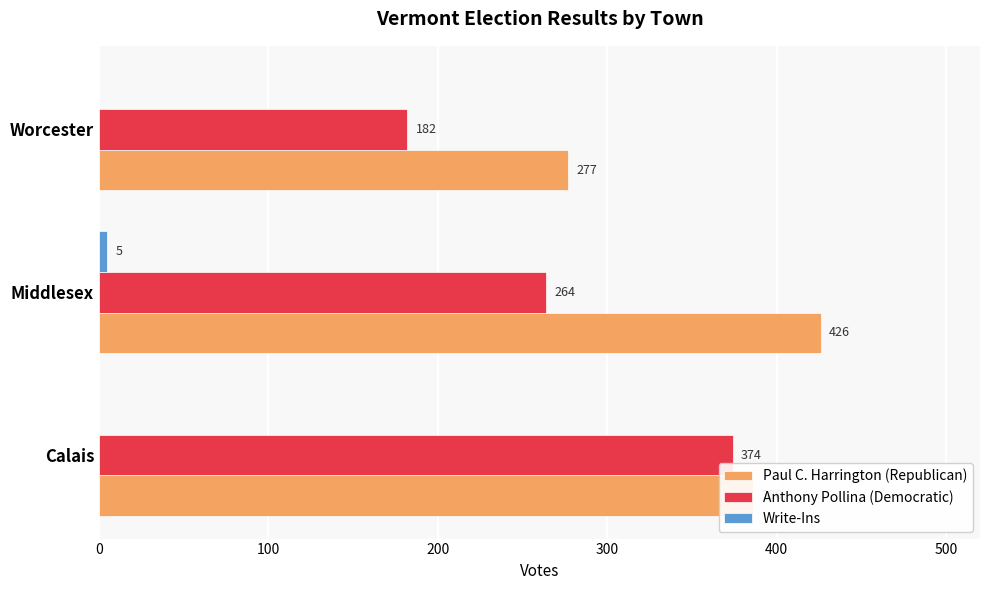

Count the number of data series in this chart.

3